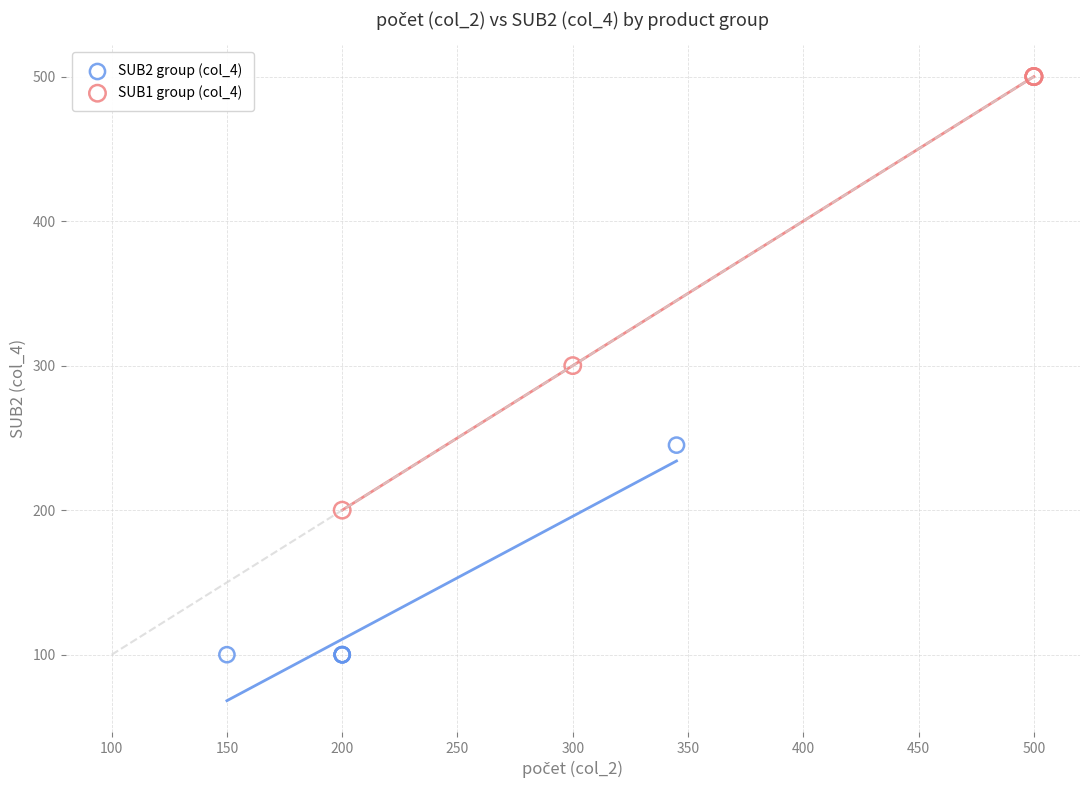

Which series contains the lowest Y value?

SUB2 group (col_4)